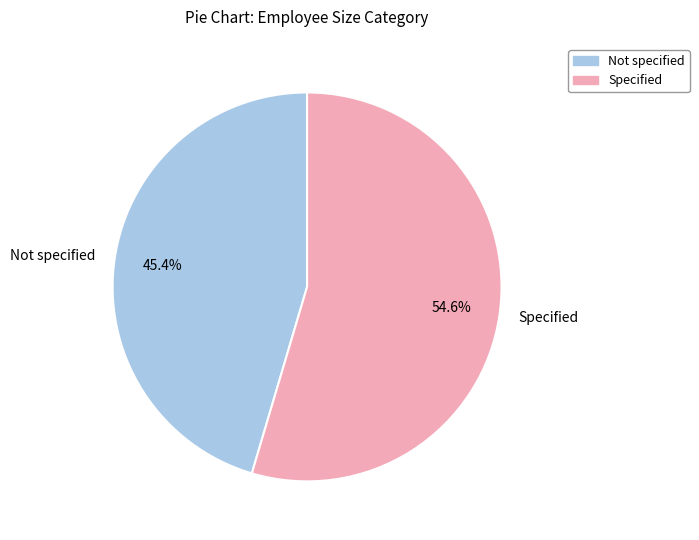

Which has a higher value, Not specified or Specified?

Specified